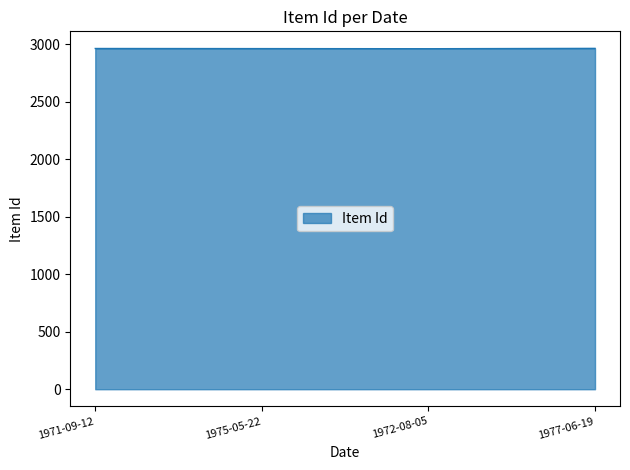

True or false: there are more than 2 points higher than both neighbors.

False